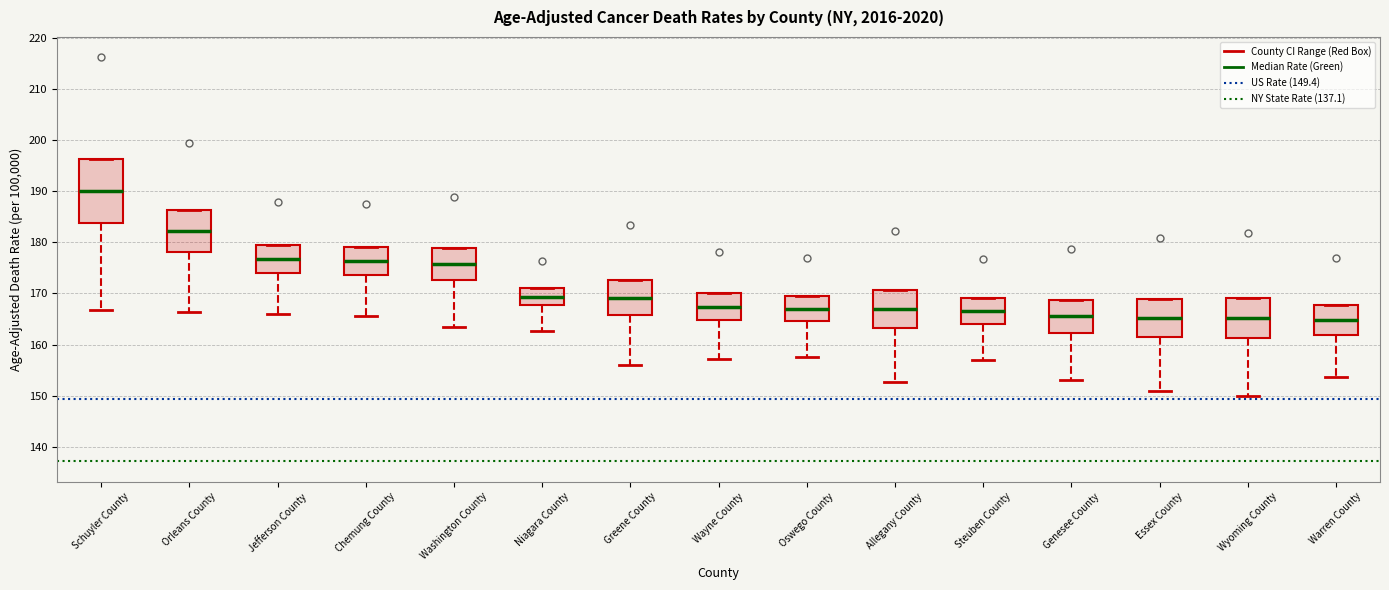

Reading left to right, transcribe this box plot: for each box, give where its median line is, the range the box spans, and where its two whiskers end, as read against the y-axis. The values are not printed on the chart, so give them approximately, as read against the axis.

Schuyler County: median 190, box 184 to 196, whiskers 167 to 196
Orleans County: median 182, box 178 to 186, whiskers 166 to 186
Jefferson County: median 177, box 174 to 179, whiskers 166 to 179
Chemung County: median 176, box 174 to 179, whiskers 166 to 179
Washington County: median 176, box 173 to 179, whiskers 164 to 179
Niagara County: median 169, box 168 to 171, whiskers 163 to 171
Greene County: median 169, box 166 to 173, whiskers 156 to 173
Wayne County: median 167, box 165 to 170, whiskers 157 to 170
Oswego County: median 167, box 165 to 169, whiskers 158 to 169
Allegany County: median 167, box 163 to 171, whiskers 153 to 171
Steuben County: median 167, box 164 to 169, whiskers 157 to 169
Genesee County: median 166, box 162 to 169, whiskers 153 to 169
Essex County: median 165, box 161 to 169, whiskers 151 to 169
Wyoming County: median 165, box 161 to 169, whiskers 150 to 169
Warren County: median 165, box 162 to 168, whiskers 154 to 168